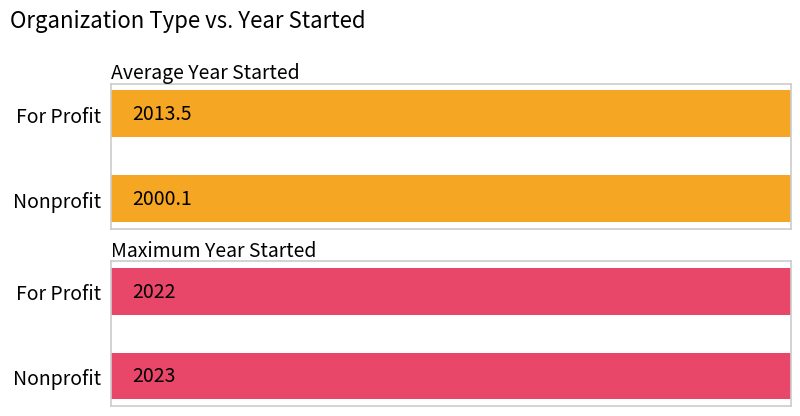

Are the bars horizontal?

Yes